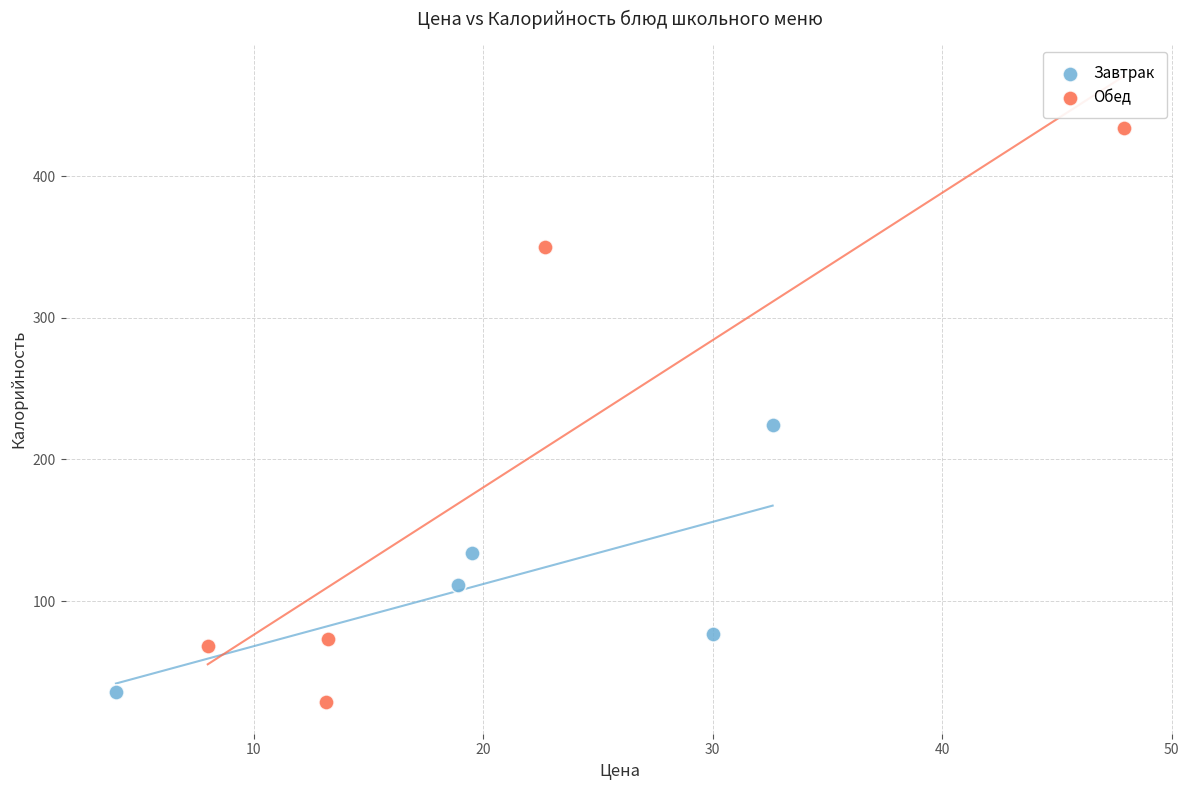

Which series reaches the maximum Y coordinate?

Обед